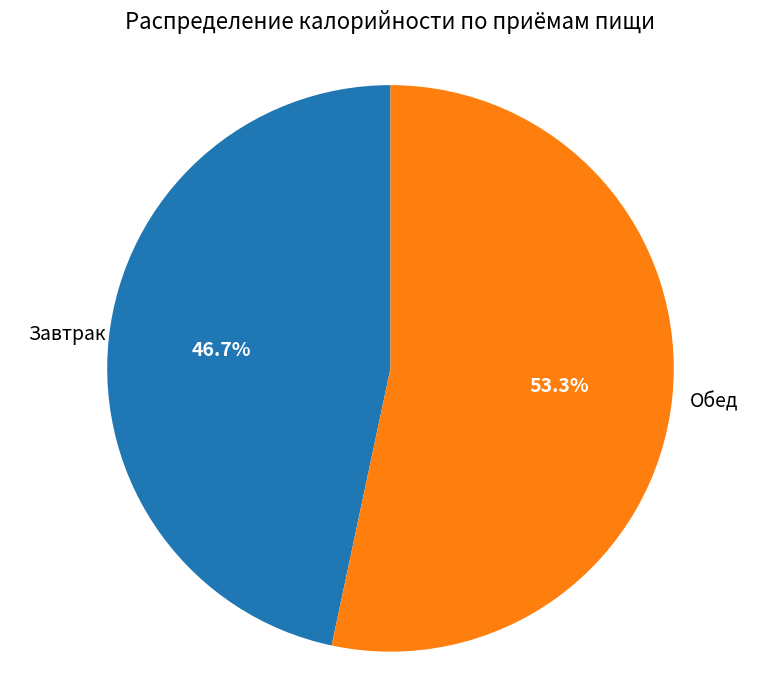

How many slices are in this pie chart?

2